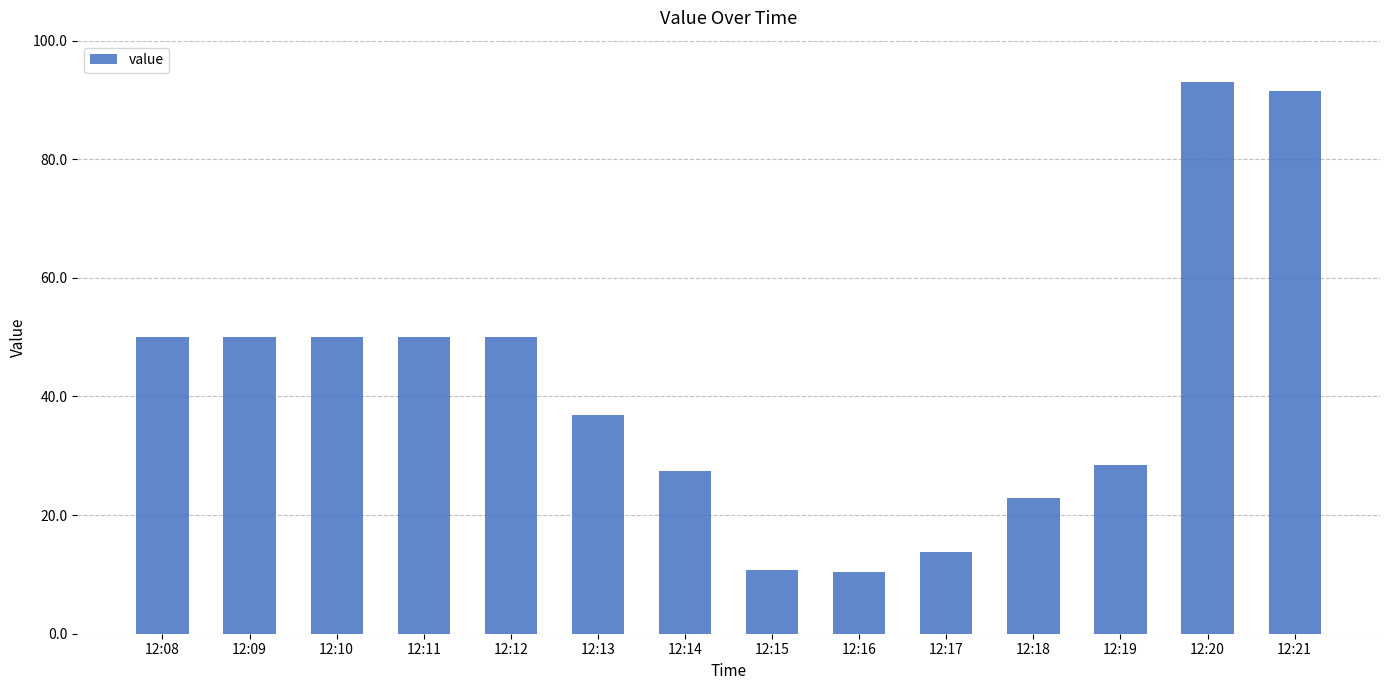

How many values are below 50?

7